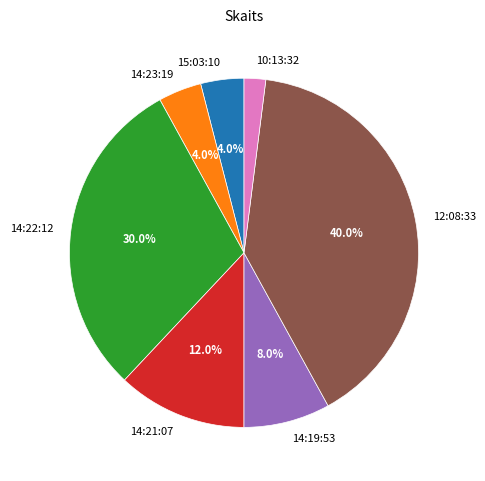

What percentage do 15:03:10 and 14:21:07 together represent?

16.0%